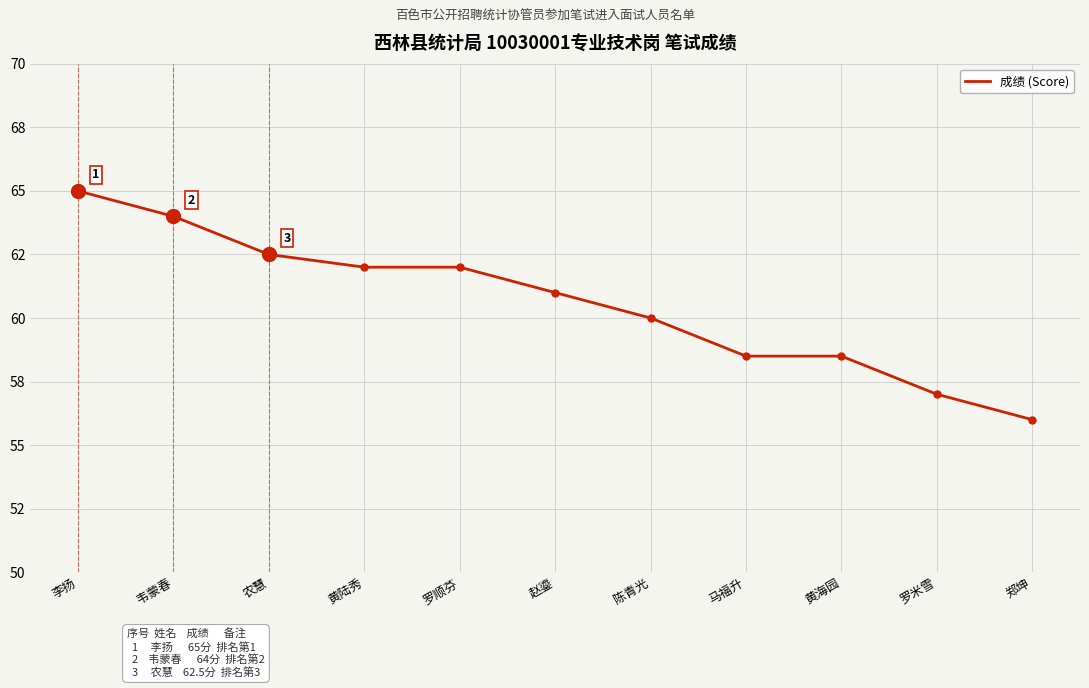

Does the chart display data point markers on the line(s)?

No